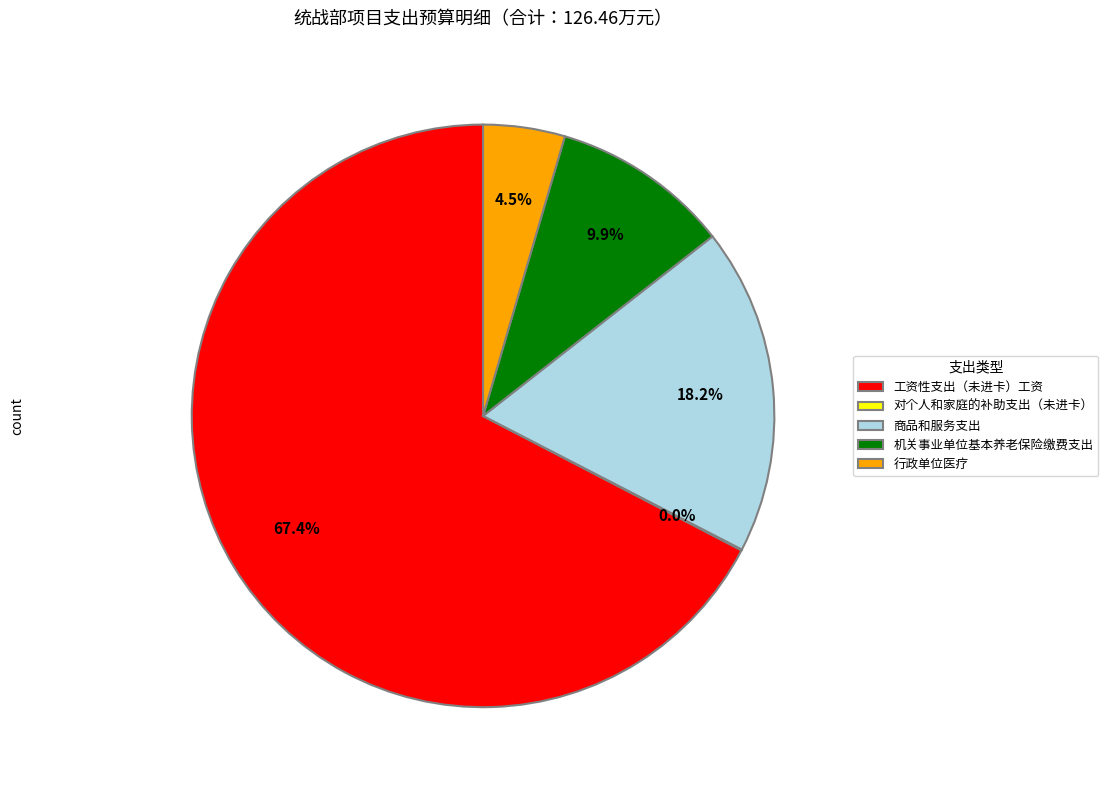

Does 工资性支出（未进卡）工资 represent more than half of the total?

Yes